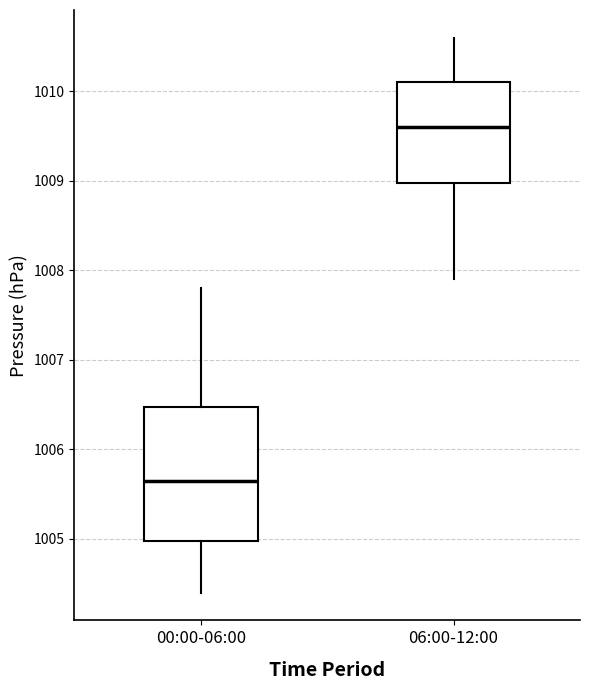

Which box has the lowest median line?

00:00-06:00